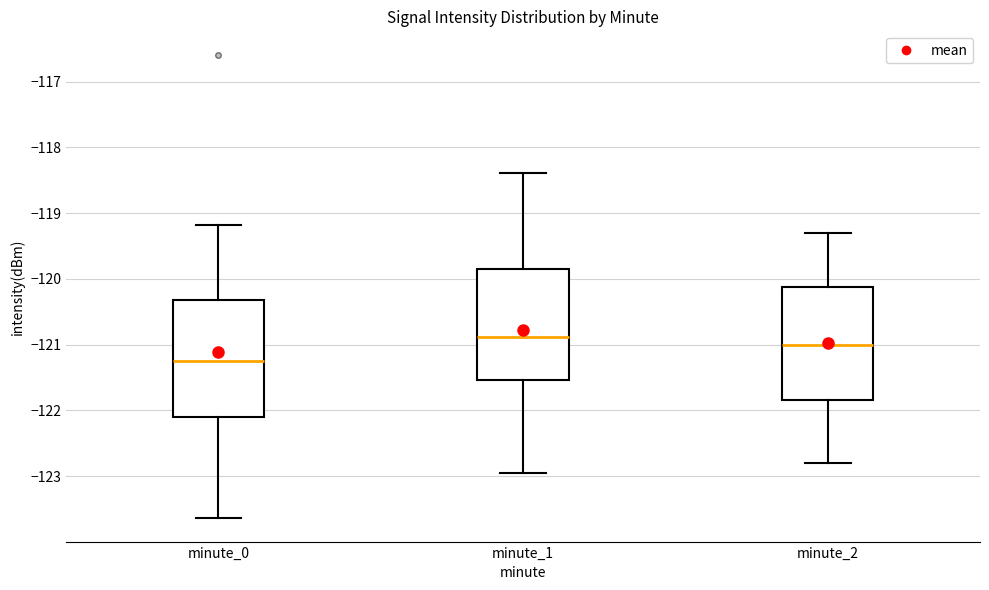

Which box's median line is the highest?

minute_1